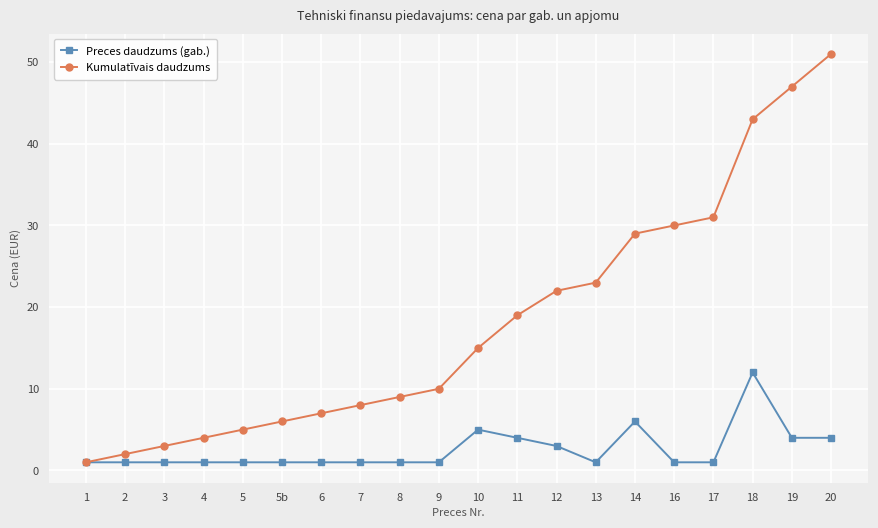

What is the greatest value displayed?

51